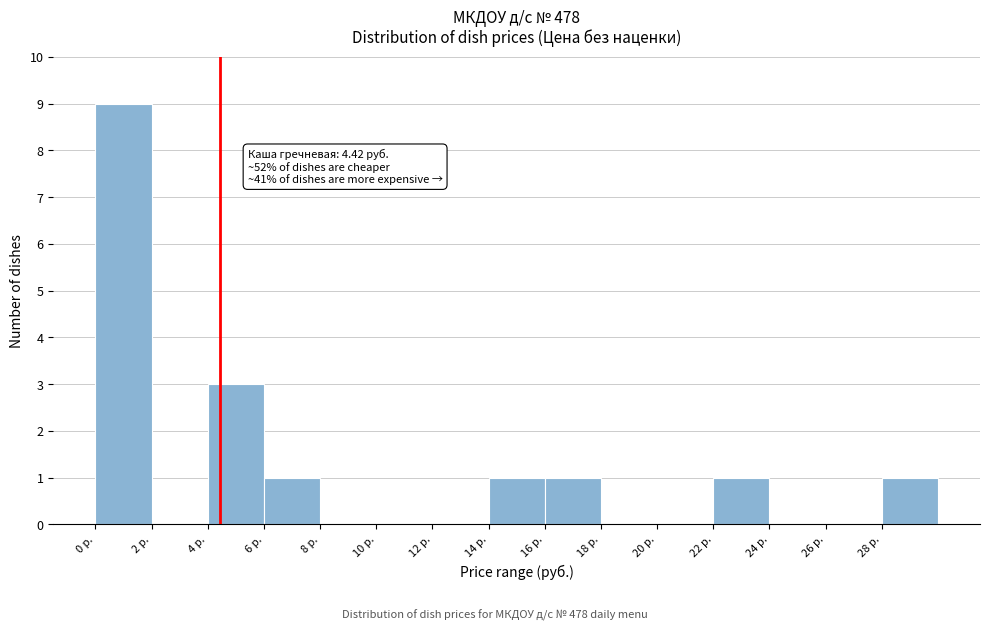

Which range on the x-axis has the tallest bar?

0 to 2